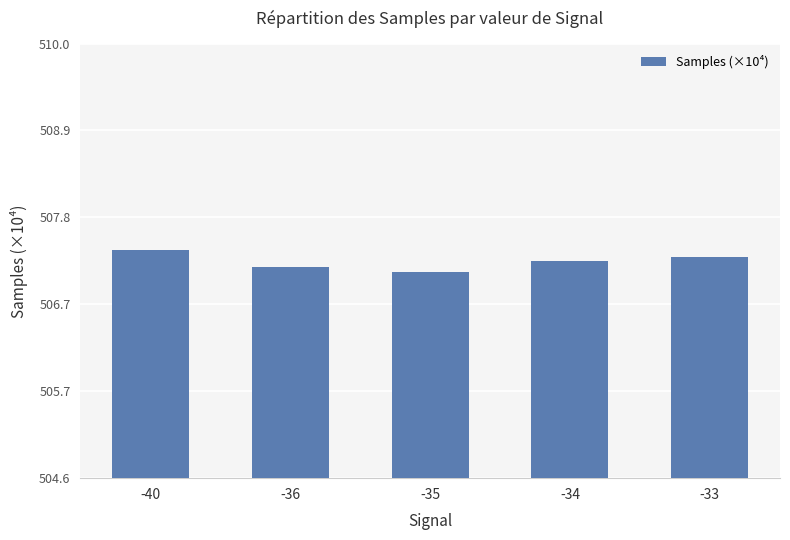

Which label corresponds to the largest value in the chart?

-40